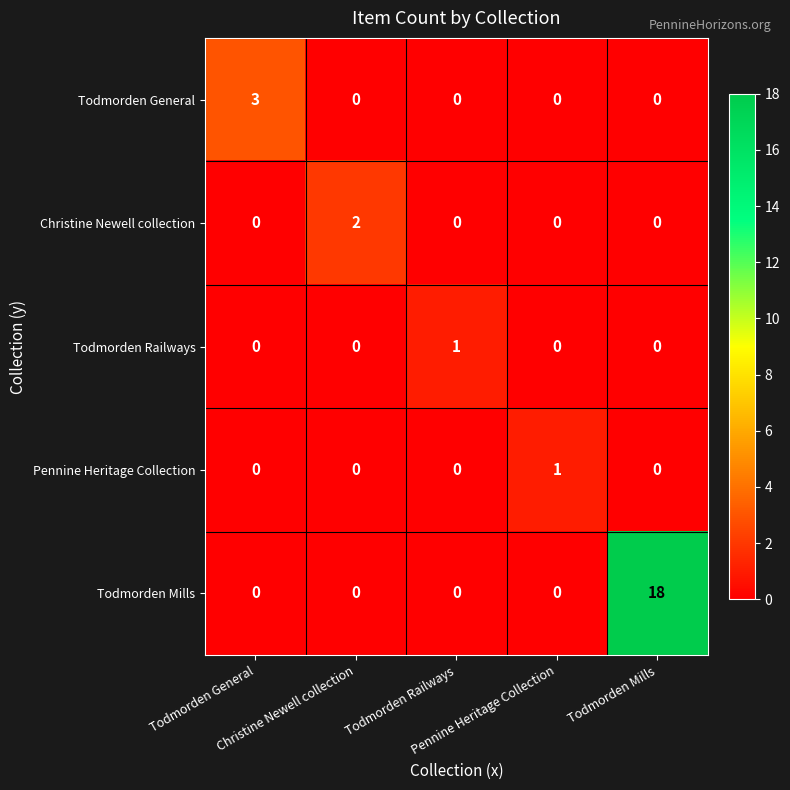

What is the greatest value displayed?

18